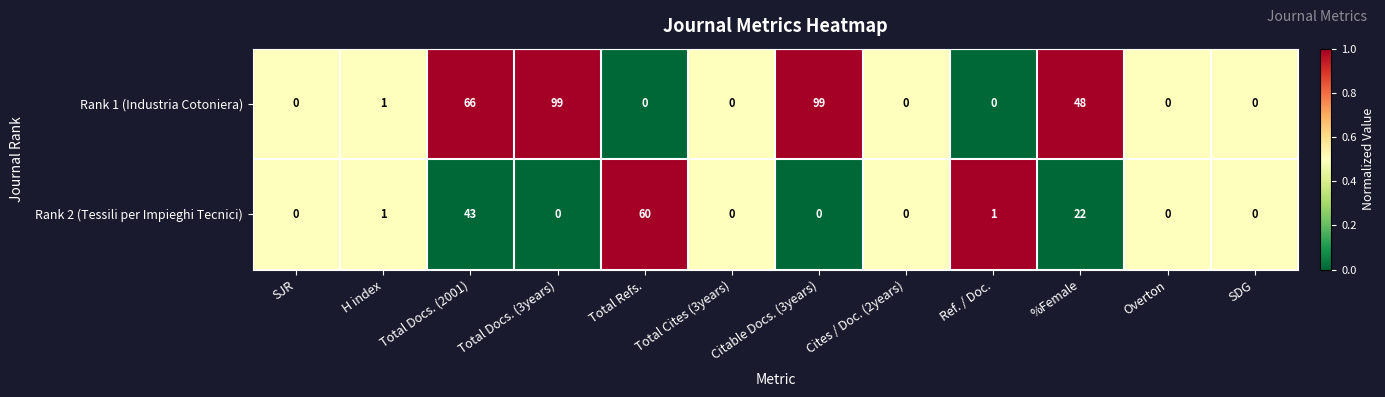

Which series has the largest total across all categories?

Rank 1 (Industria Cotoniera)